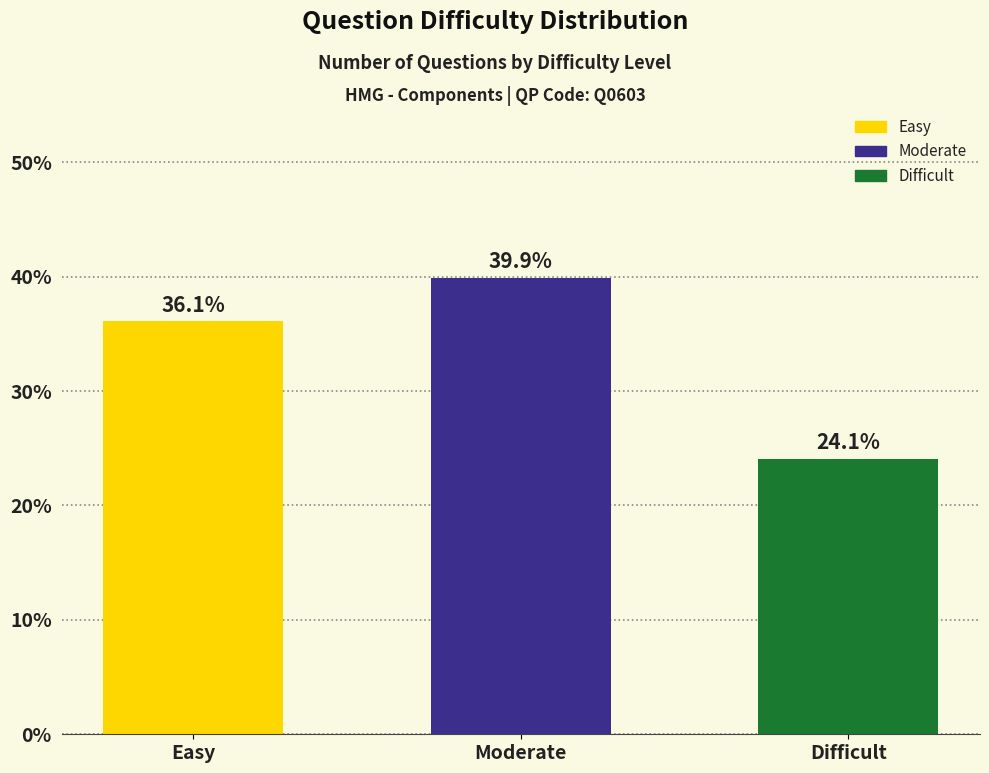

What is the minimum value shown in the chart?

24.1